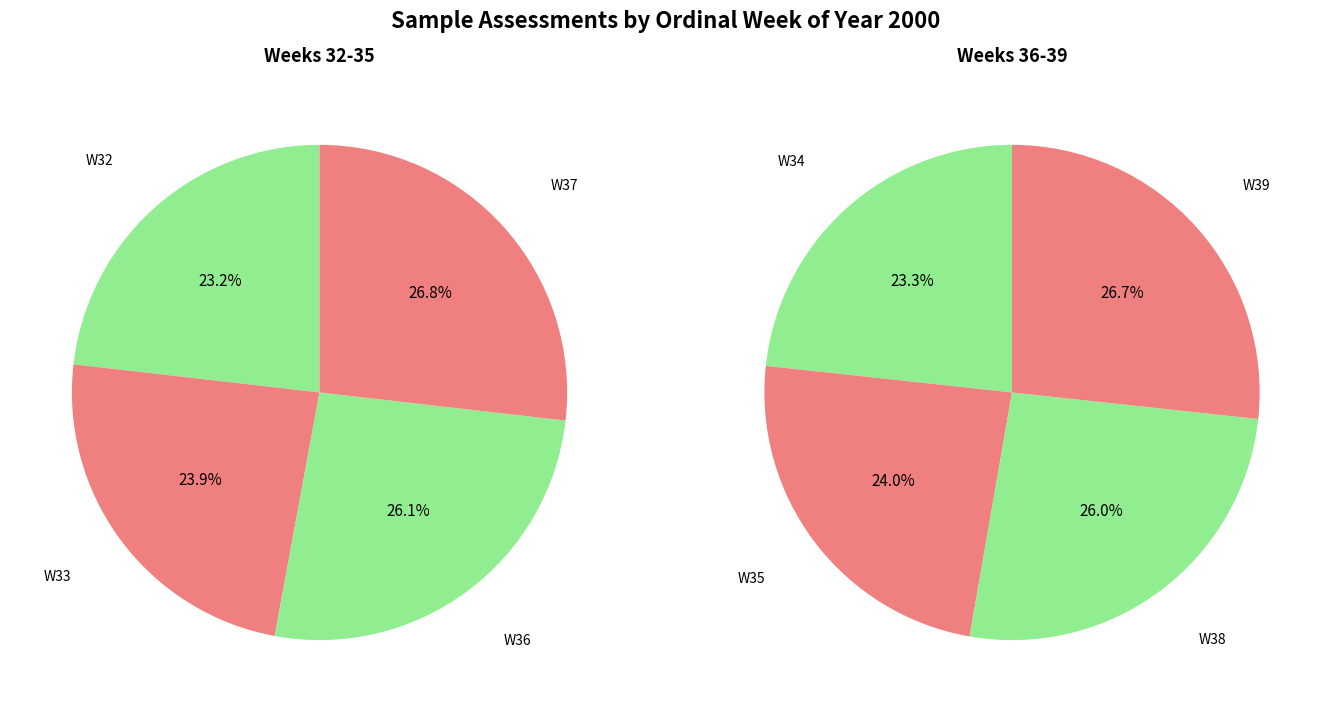

Does any single category account for the majority?

No